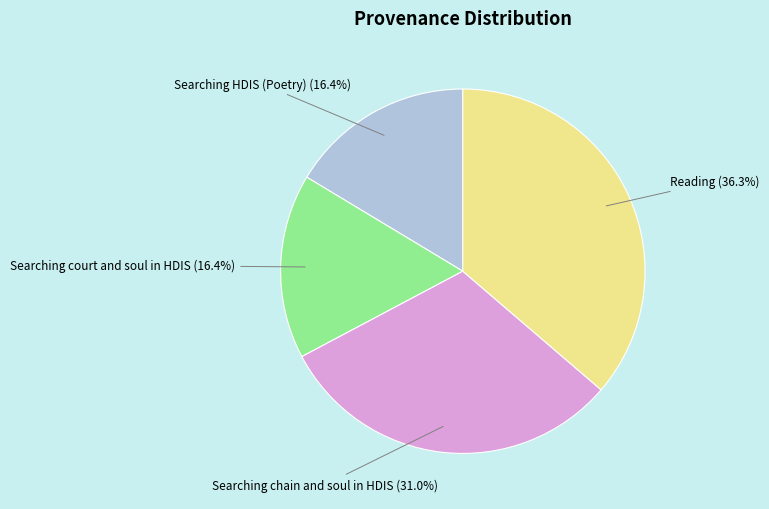

Which slice is the largest?

Reading